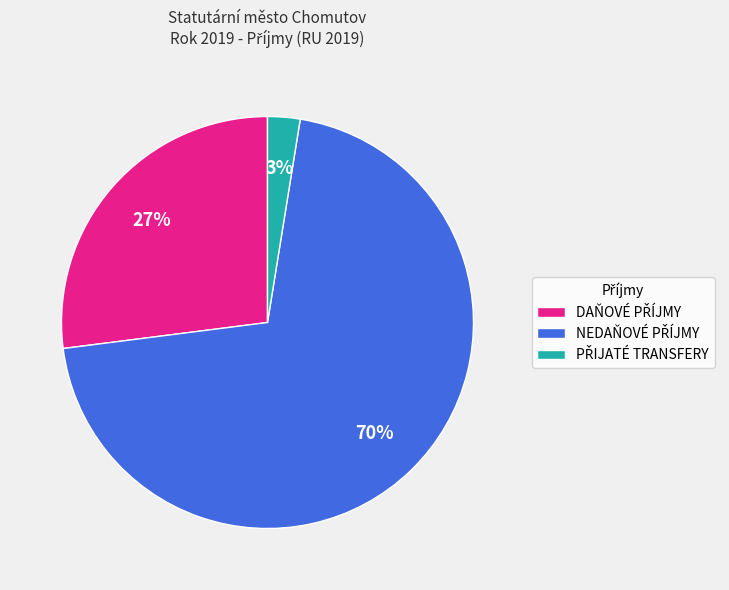

Is there any slice that represents more than half of the pie?

Yes